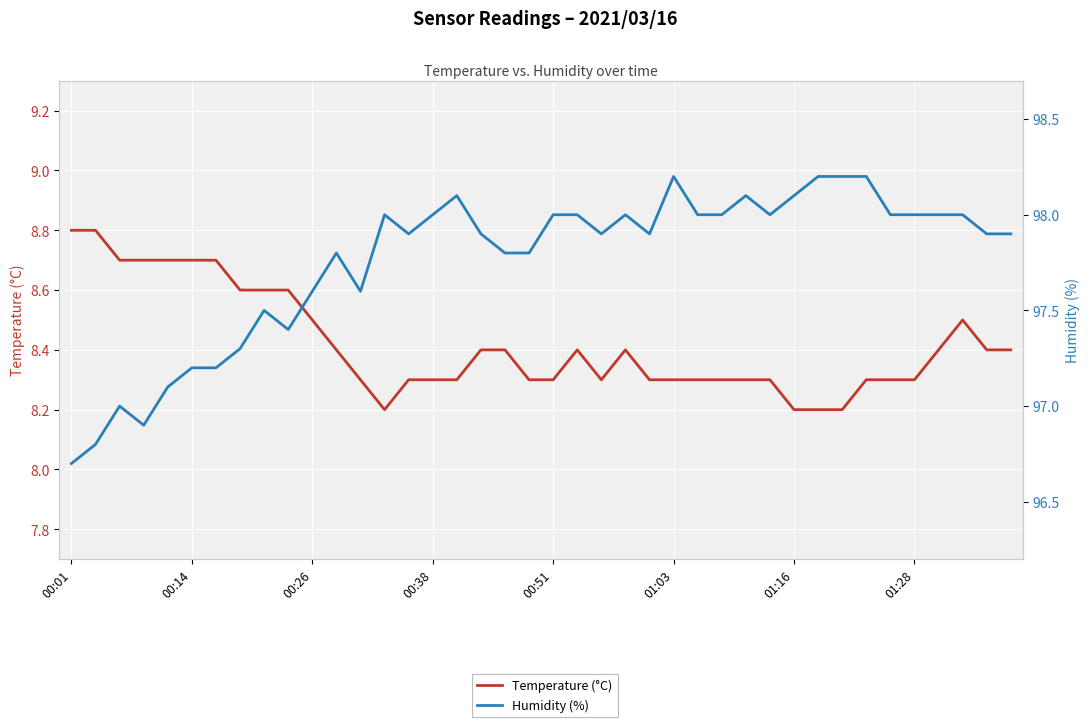

True or false: Humidity (%) and Temperature (°C) cross at least once.

False